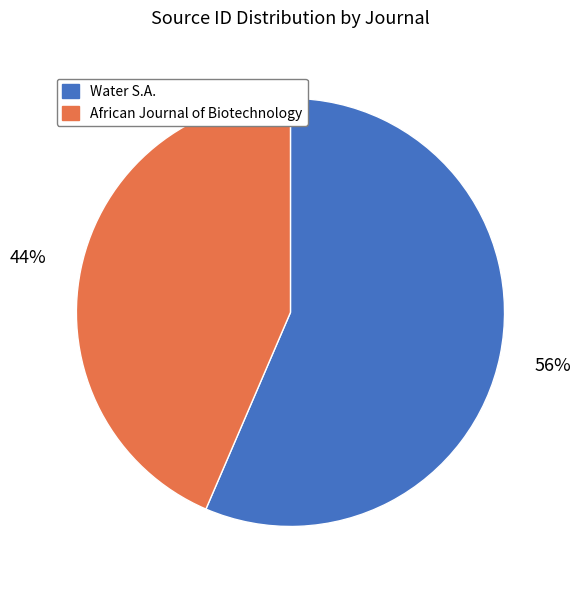

To the nearest percent, what is the average slice percentage?

50%